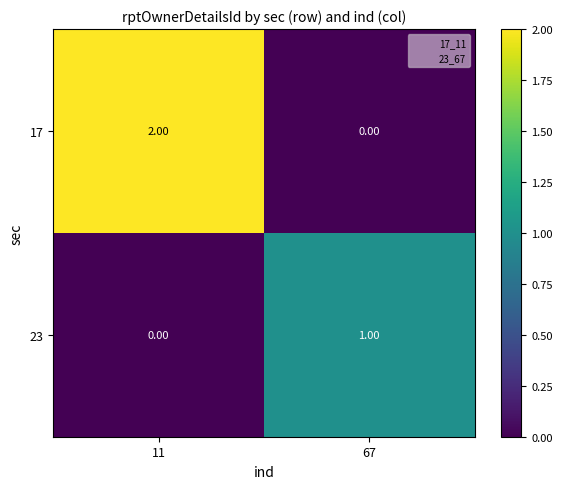

List the series in order of their overall mean, lowest first.

23, 17